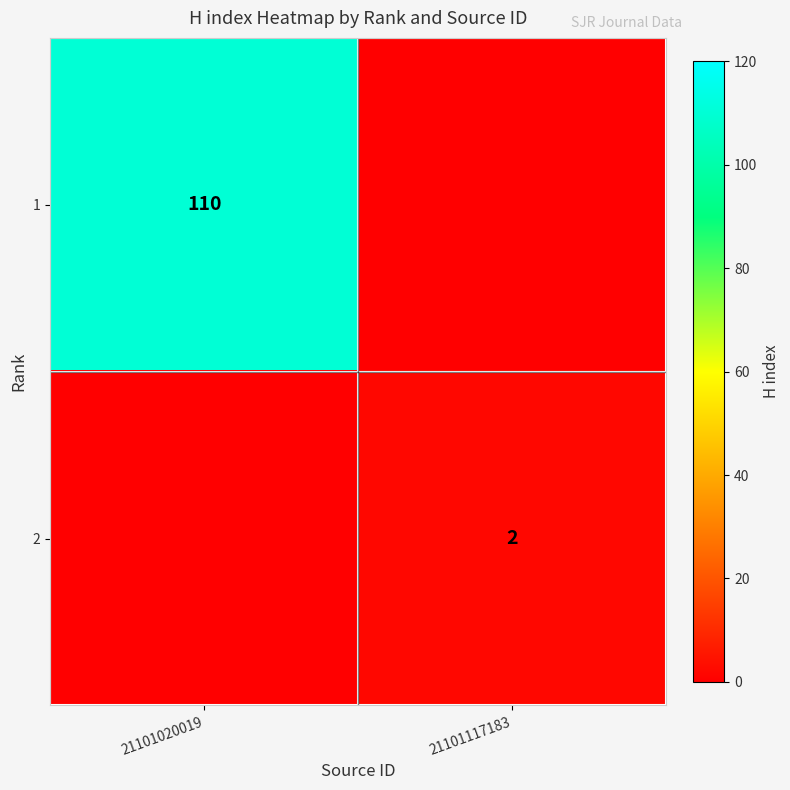

The 2 series shows 2 at 21101117183. True or false?

True